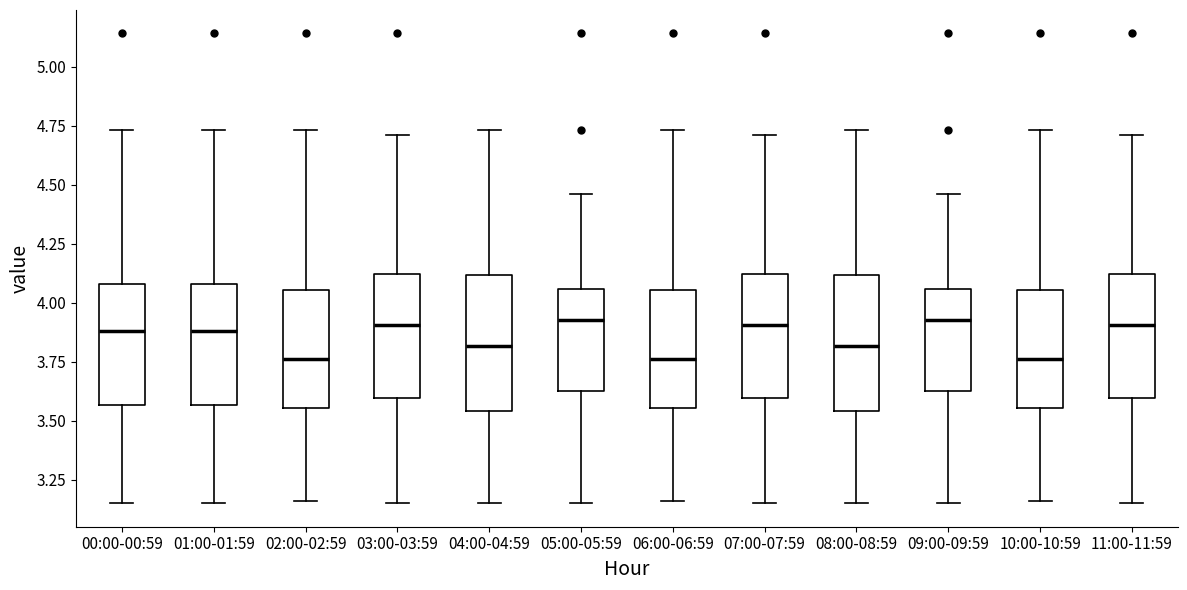

Reading left to right, read every box against the y-axis: the position of its median line, the range the box covers, and the ends of its whiskers. The values are not printed on the chart, so give them approximately, as read against the axis.

00:00-00:59: median 3.90, box 3.55 to 4.10, whiskers 3.15 to 4.75
01:00-01:59: median 3.90, box 3.55 to 4.10, whiskers 3.15 to 4.75
02:00-02:59: median 3.75, box 3.55 to 4.05, whiskers 3.15 to 4.75
03:00-03:59: median 3.90, box 3.60 to 4.10, whiskers 3.15 to 4.70
04:00-04:59: median 3.80, box 3.55 to 4.10, whiskers 3.15 to 4.75
05:00-05:59: median 3.95, box 3.65 to 4.05, whiskers 3.15 to 4.45
06:00-06:59: median 3.75, box 3.55 to 4.05, whiskers 3.15 to 4.75
07:00-07:59: median 3.90, box 3.60 to 4.10, whiskers 3.15 to 4.70
08:00-08:59: median 3.80, box 3.55 to 4.10, whiskers 3.15 to 4.75
09:00-09:59: median 3.95, box 3.65 to 4.05, whiskers 3.15 to 4.45
10:00-10:59: median 3.75, box 3.55 to 4.05, whiskers 3.15 to 4.75
11:00-11:59: median 3.90, box 3.60 to 4.10, whiskers 3.15 to 4.70